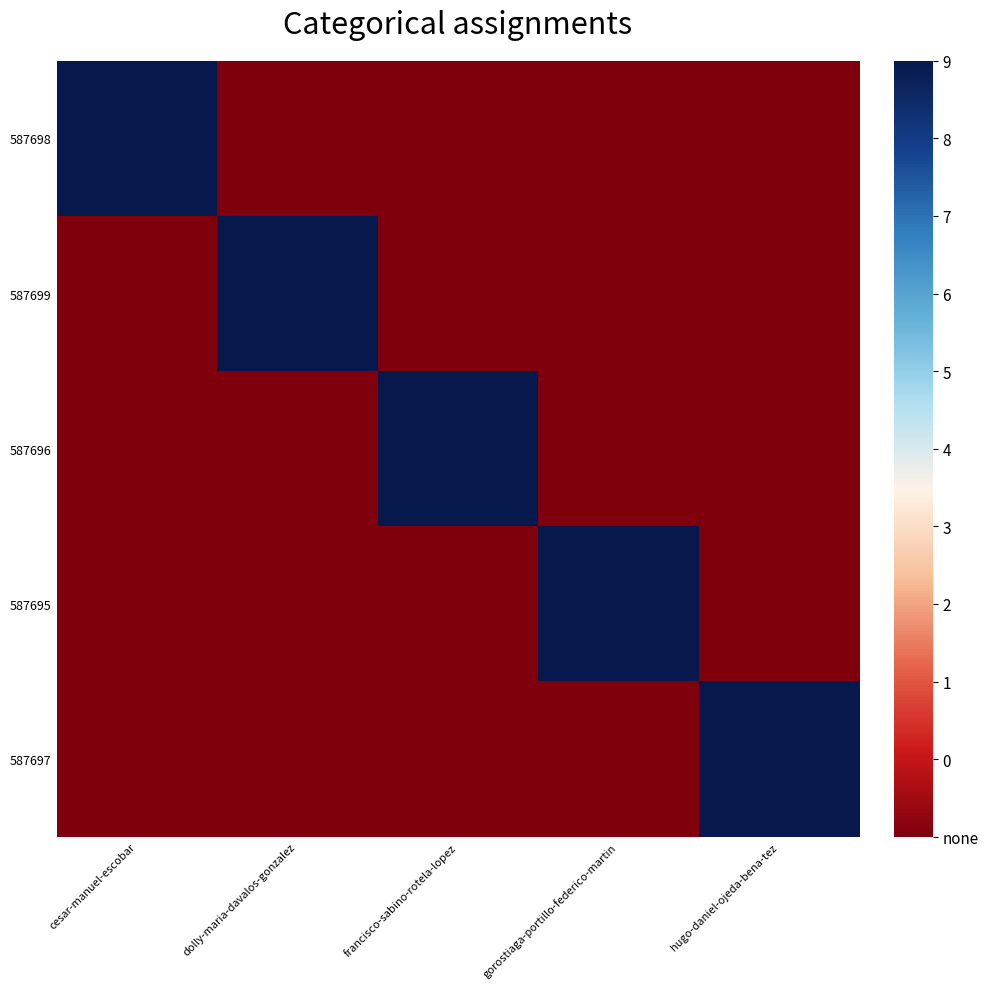

At which category is the sum across all series the highest?

cesar-manuel-escobar